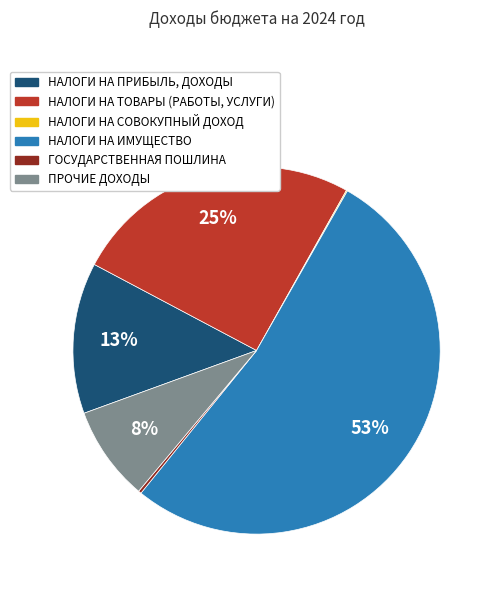

Which slice is the largest?

НАЛОГИ НА ИМУЩЕСТВО